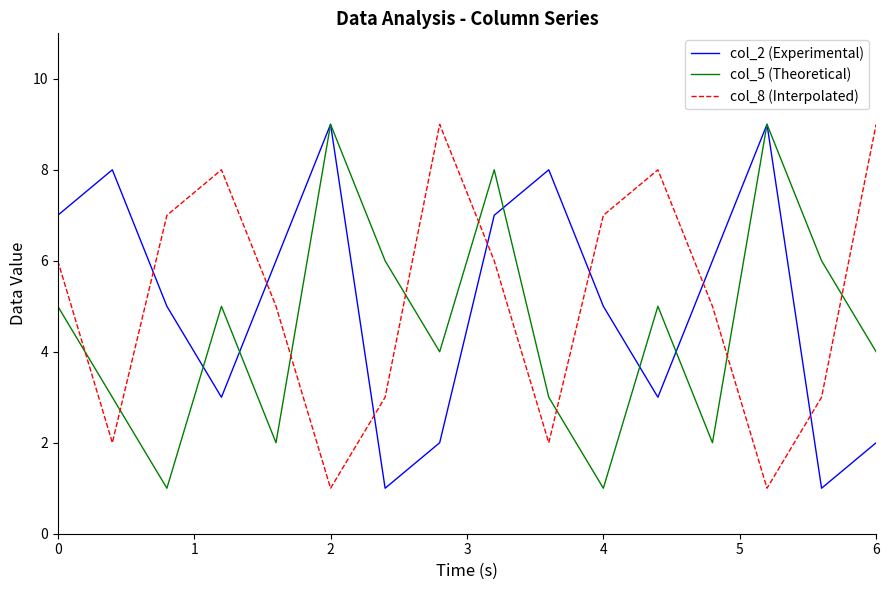

Which series ends up on top after the final intersection of col_2 (Experimental) and col_8 (Interpolated)?

col_8 (Interpolated)